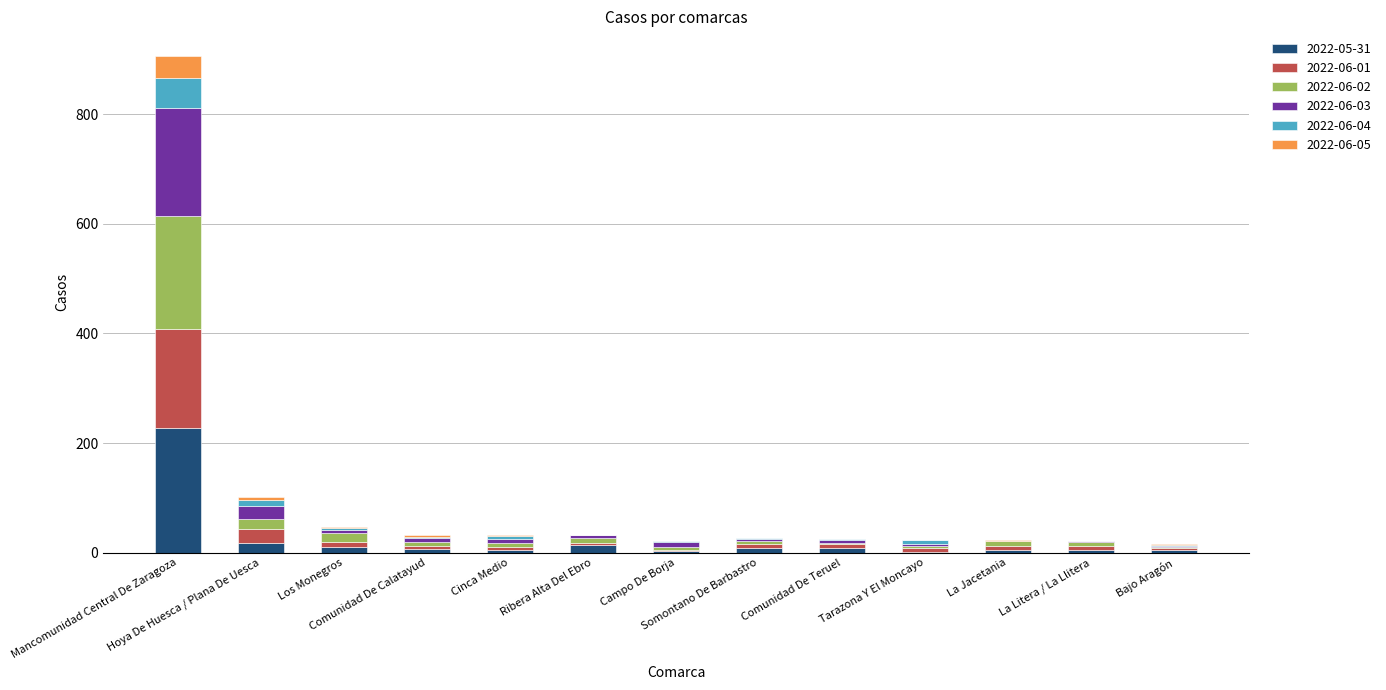

Are the bars horizontal?

No